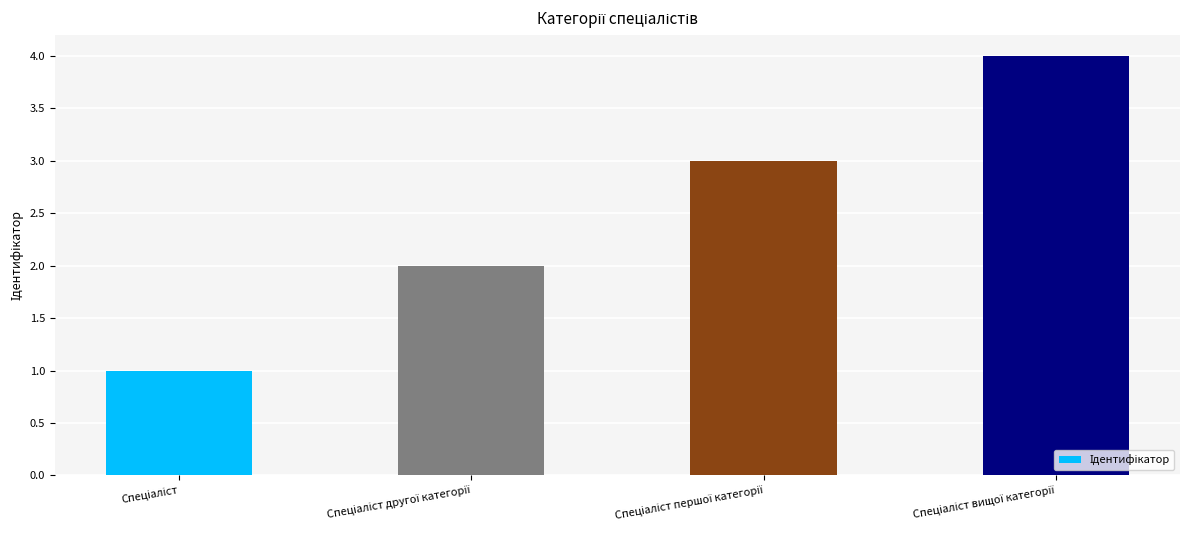

What is the difference between the maximum and minimum values?

3